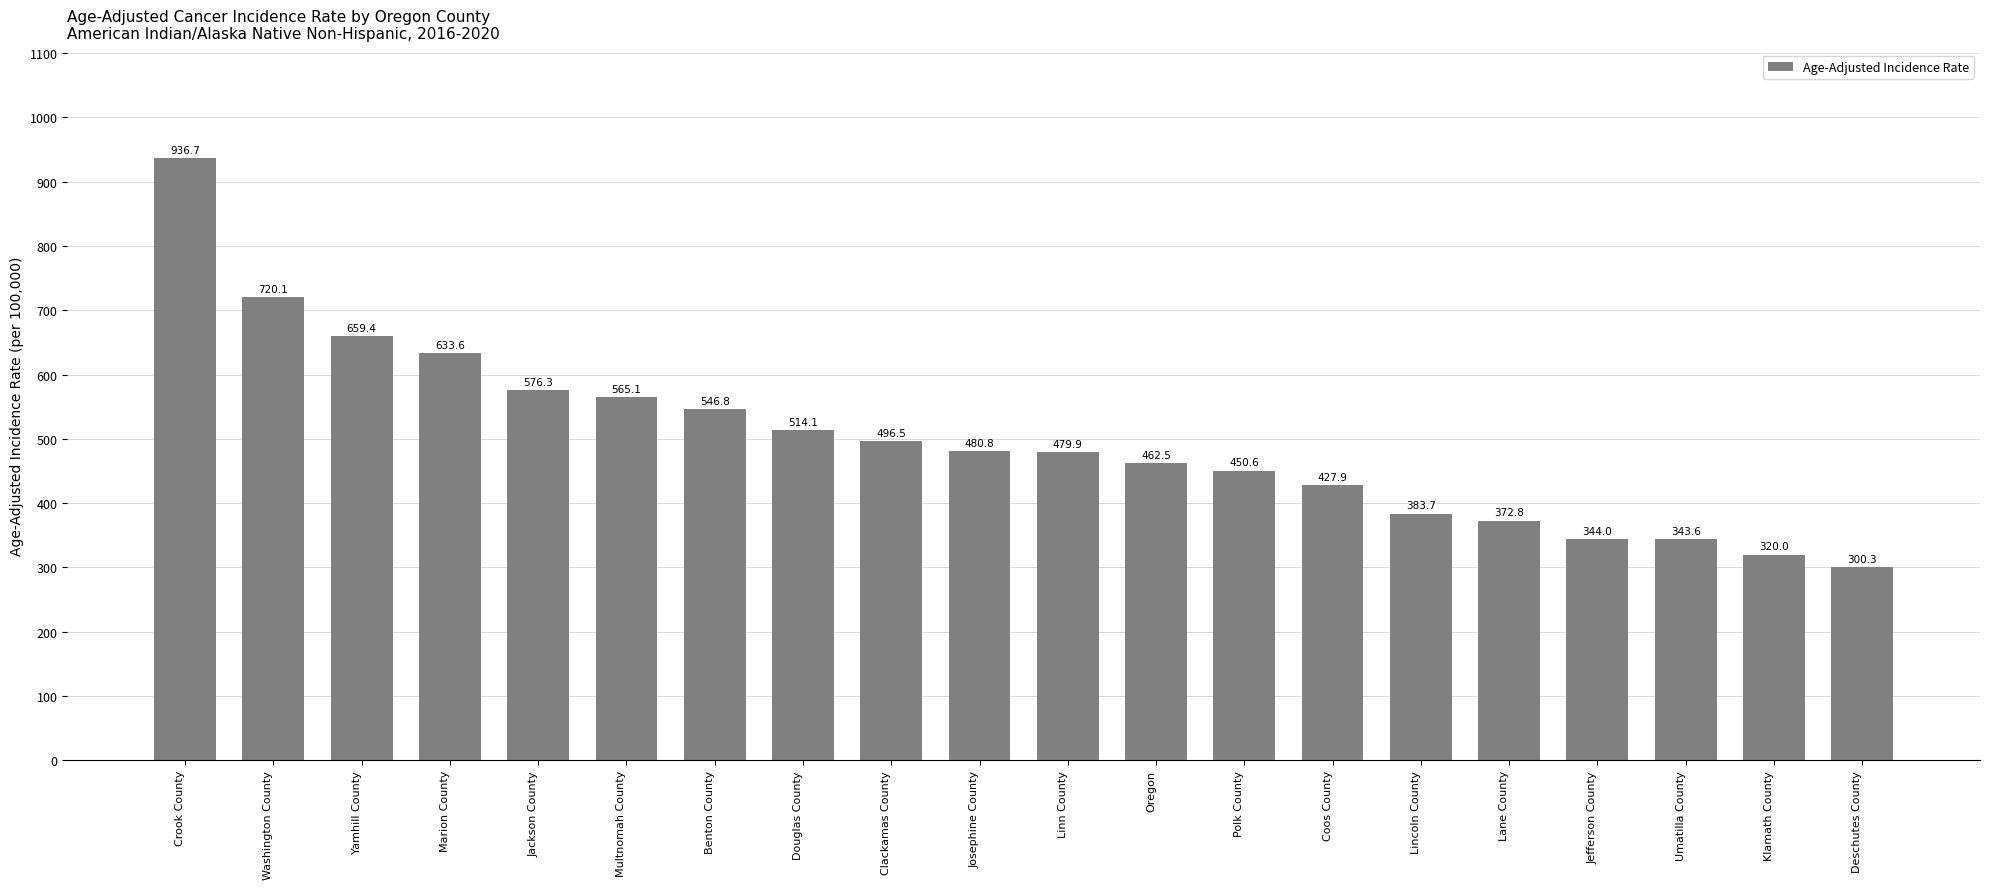

True or false: the data shows 1035.9 at Marion County.

False